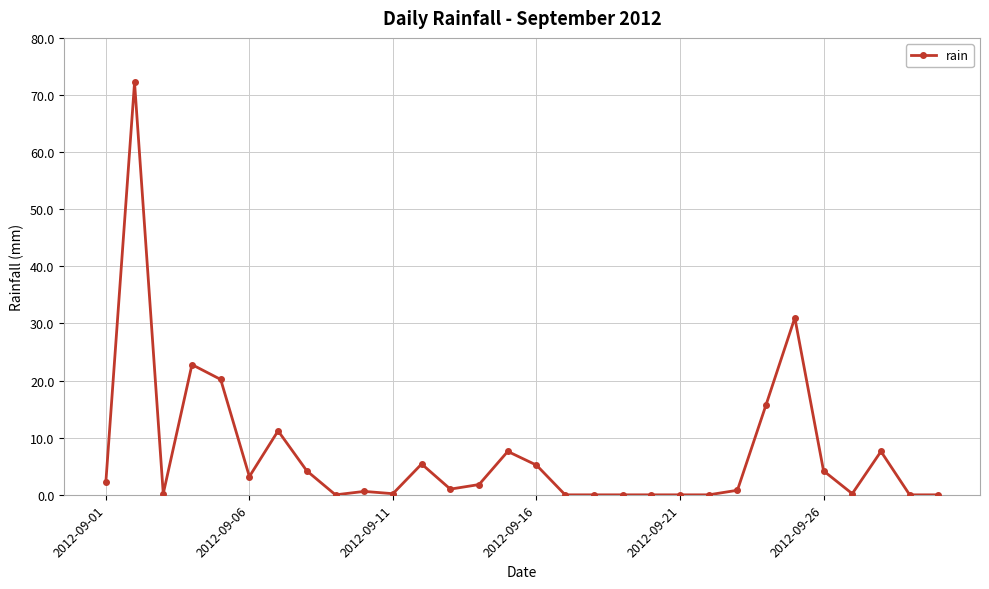

What is the value of the 28th point from the left?

7.6